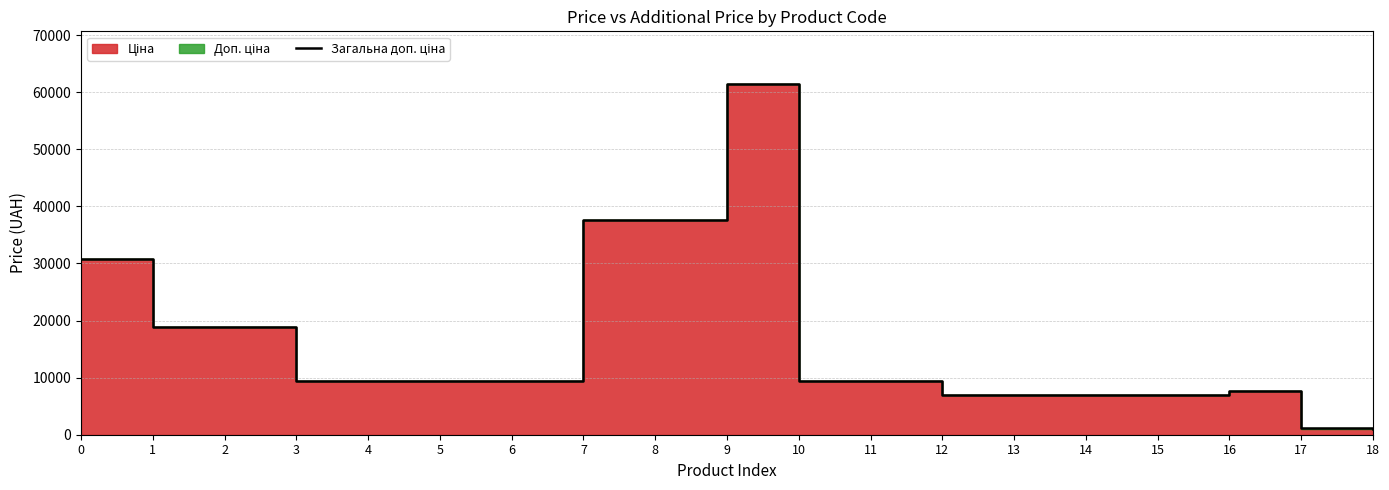

True or false: there are more than 1 points higher than both neighbors.

True